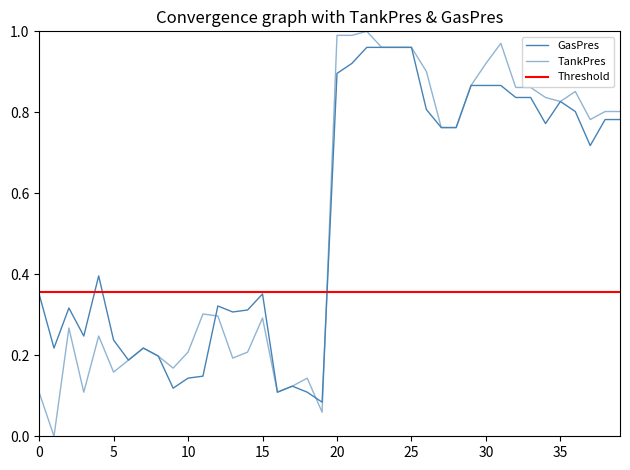

True or false: TankPres has a value of 0.3 at 15.

True